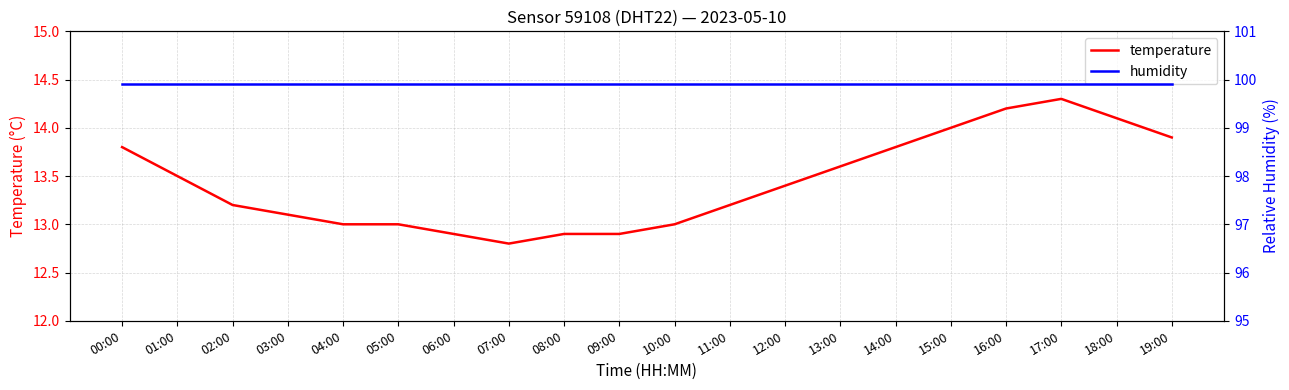

Is this an area chart (filled region under the line)?

No